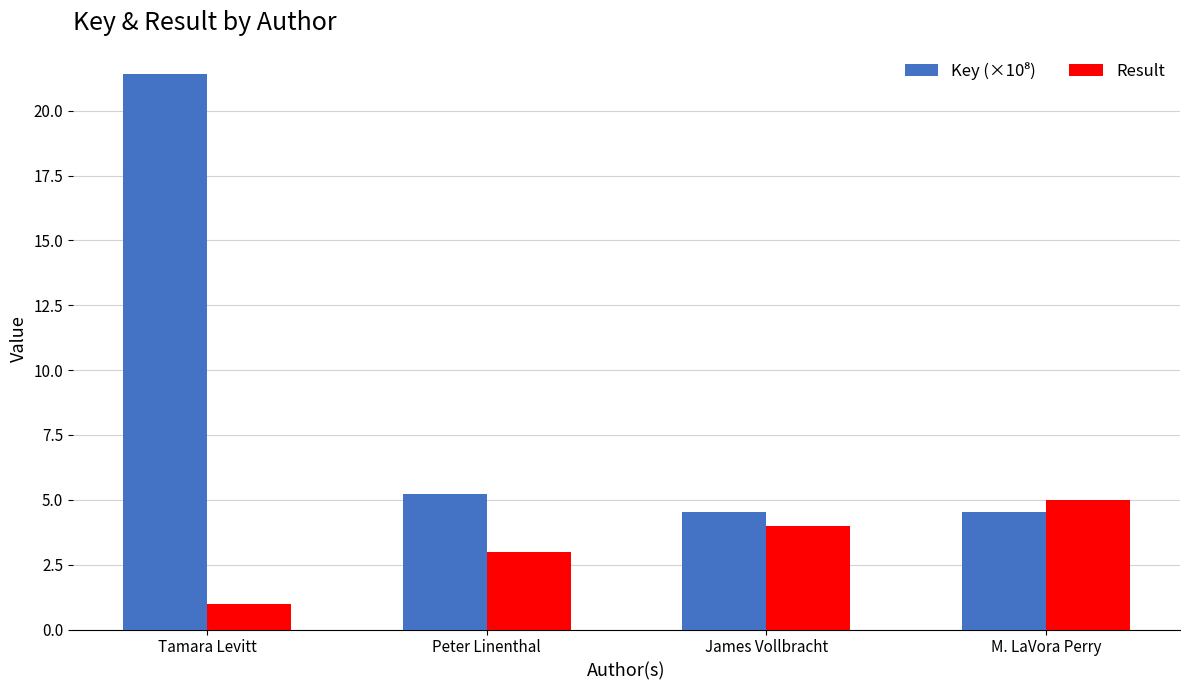

What is the maximum value shown in the chart?

21.4